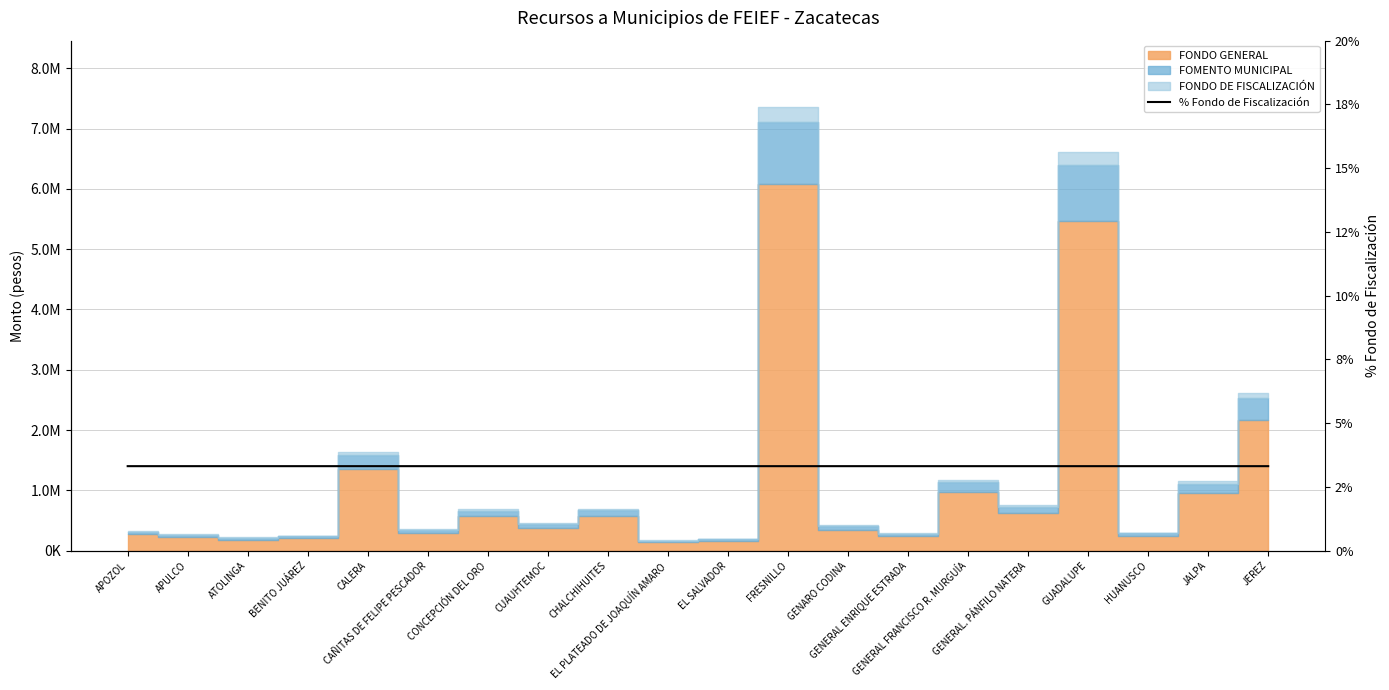

Reading left to right, transcribe all the data shown in this chart.

3.3	3.3	3.3	3.3	3.3	3.3	3.3	3.3	3.3	3.3	3.3	3.3	3.3	3.3	3.3	3.3	3.3	3.3	3.3	3.3